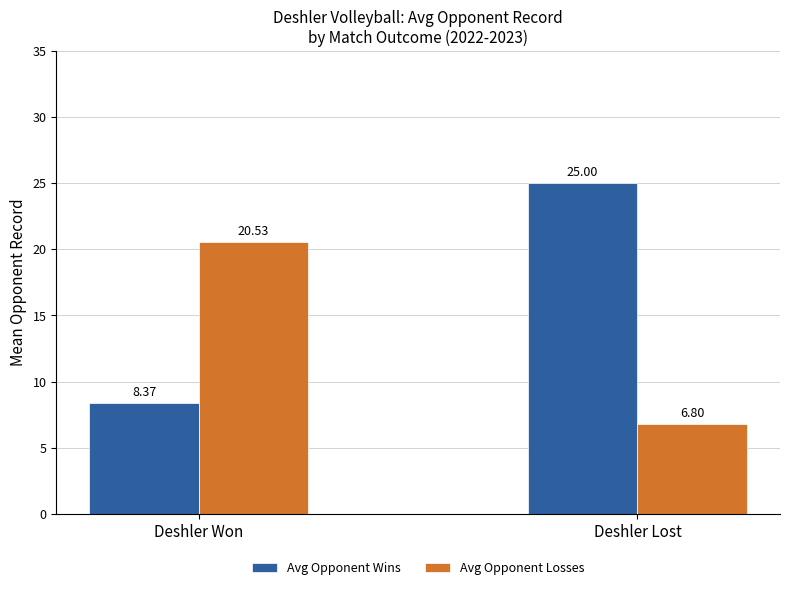

What is the spread (max minus min) of values at Deshler Won?

12.2